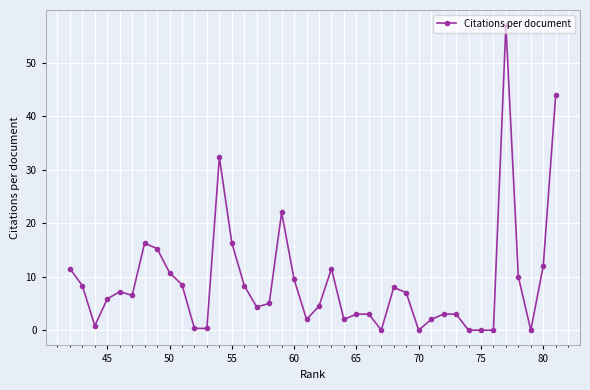

What is the value of the 14th point from the left?

16.3